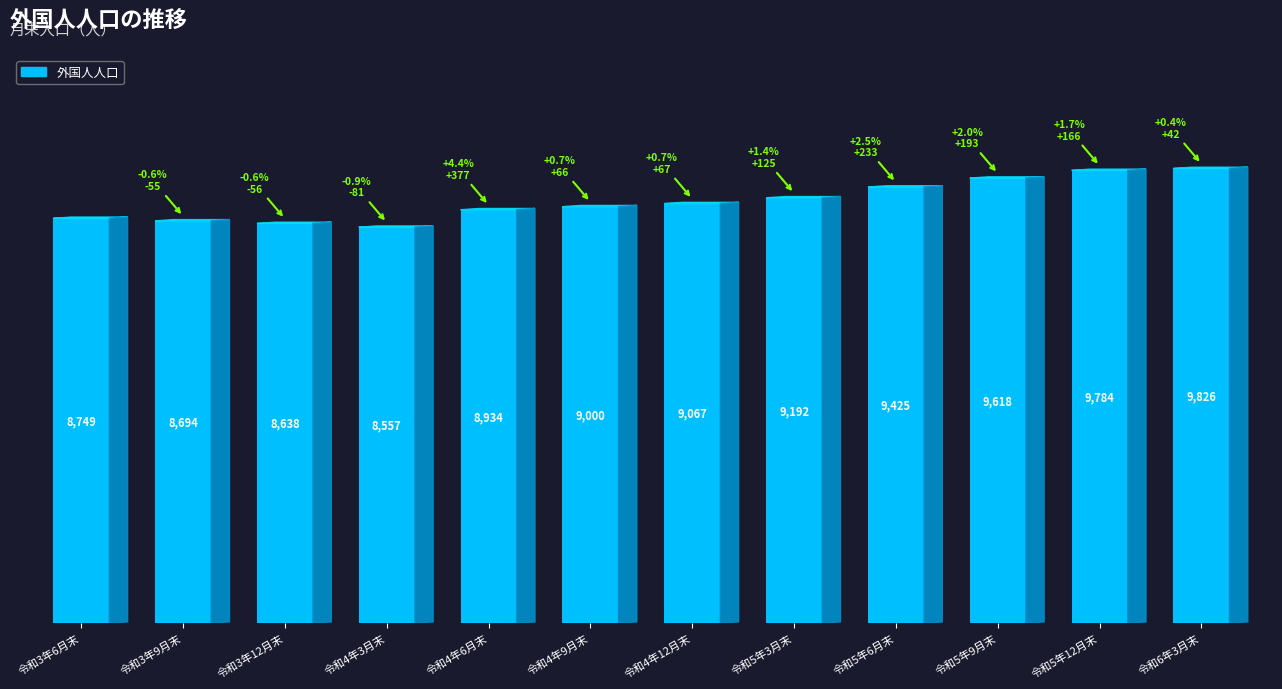

List the labels in order of value, largest first.

令和6年3月末, 令和5年12月末, 令和5年9月末, 令和5年6月末, 令和5年3月末, 令和4年12月末, 令和4年9月末, 令和4年6月末, 令和3年6月末, 令和3年9月末, 令和3年12月末, 令和4年3月末